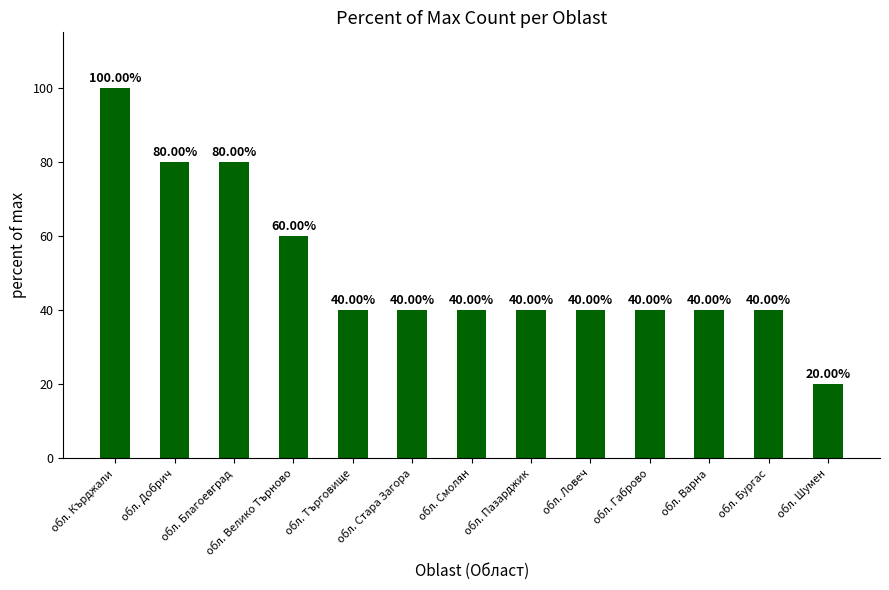

What is the greatest value displayed?

100